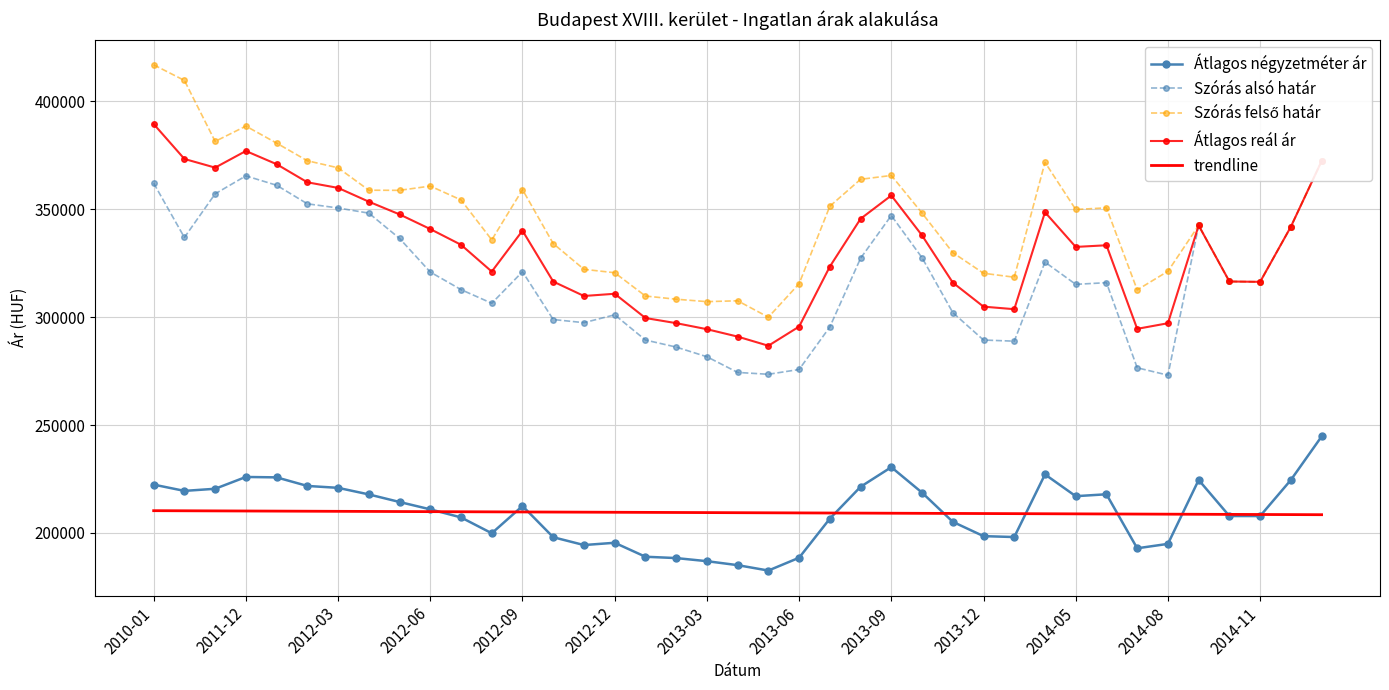

The value of Átlagos reál ár at 2013-03 is 468668.1. True or false?

False